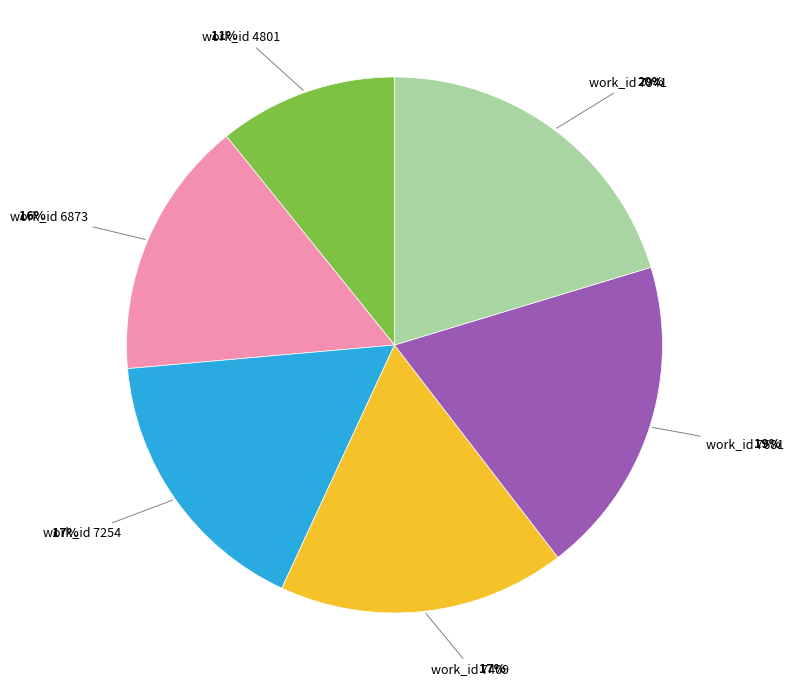

Is there any slice that represents more than half of the pie?

No